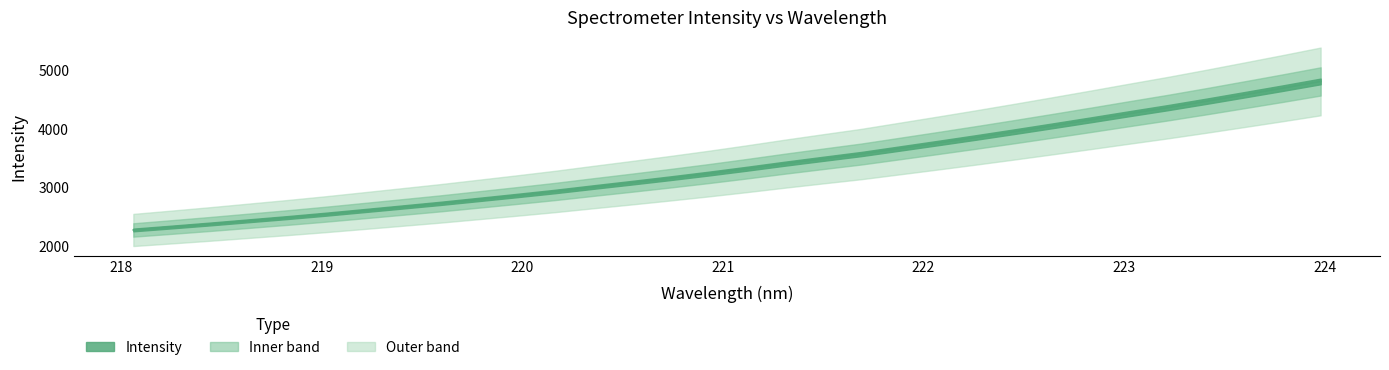

Rank the categories by value from lowest to highest.

218.0596, 218.2508, 218.442, 218.6332, 218.8244, 219.0156, 219.2067, 219.3979, 219.589, 219.7801, 219.9712, 220.1623, 220.3533, 220.5444, 220.7354, 220.9264, 221.1174, 221.3083, 221.4993, 221.6902, 221.8812, 222.0721, 222.263, 222.4538, 222.6447, 222.8355, 223.0264, 223.2172, 223.408, 223.5987, 223.7895, 223.9802